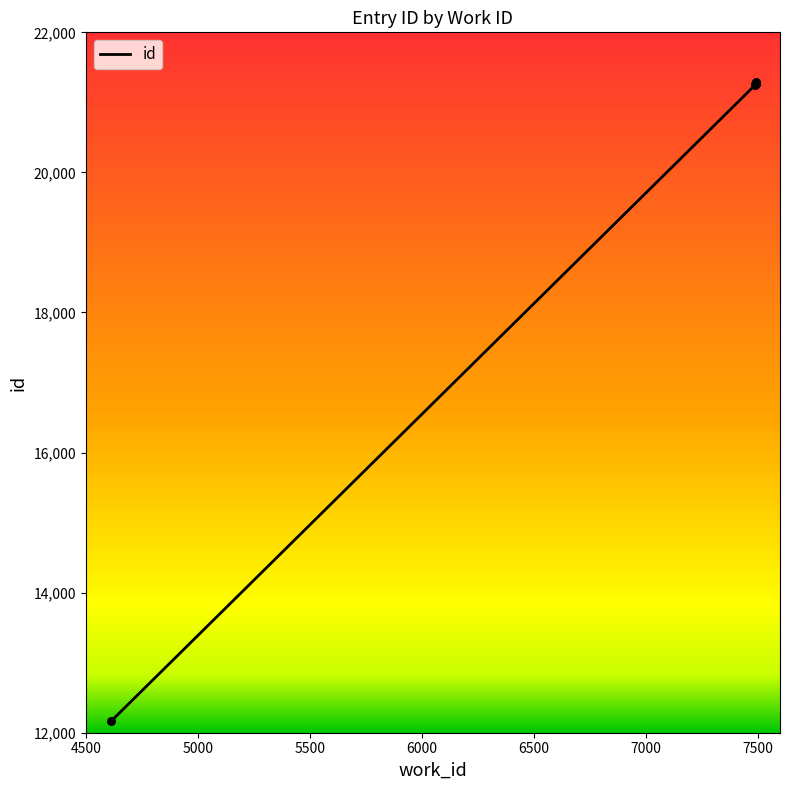

Between 4500 and 5000, which is larger?

5000